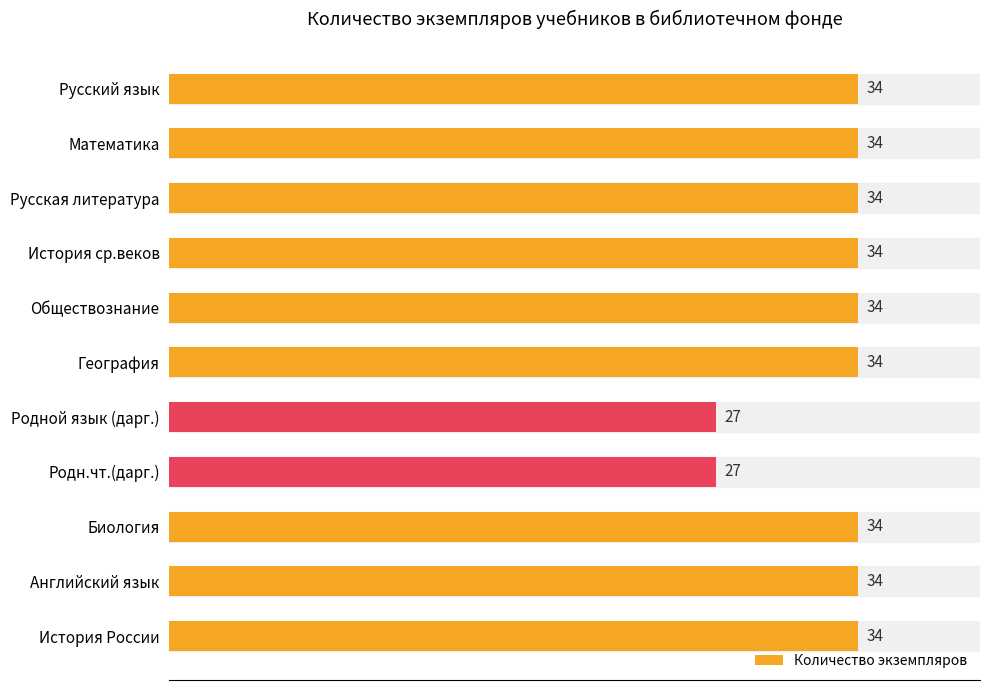

What is the ratio of the value at Биология to the value at Родной язык (дарг.)?

1.3